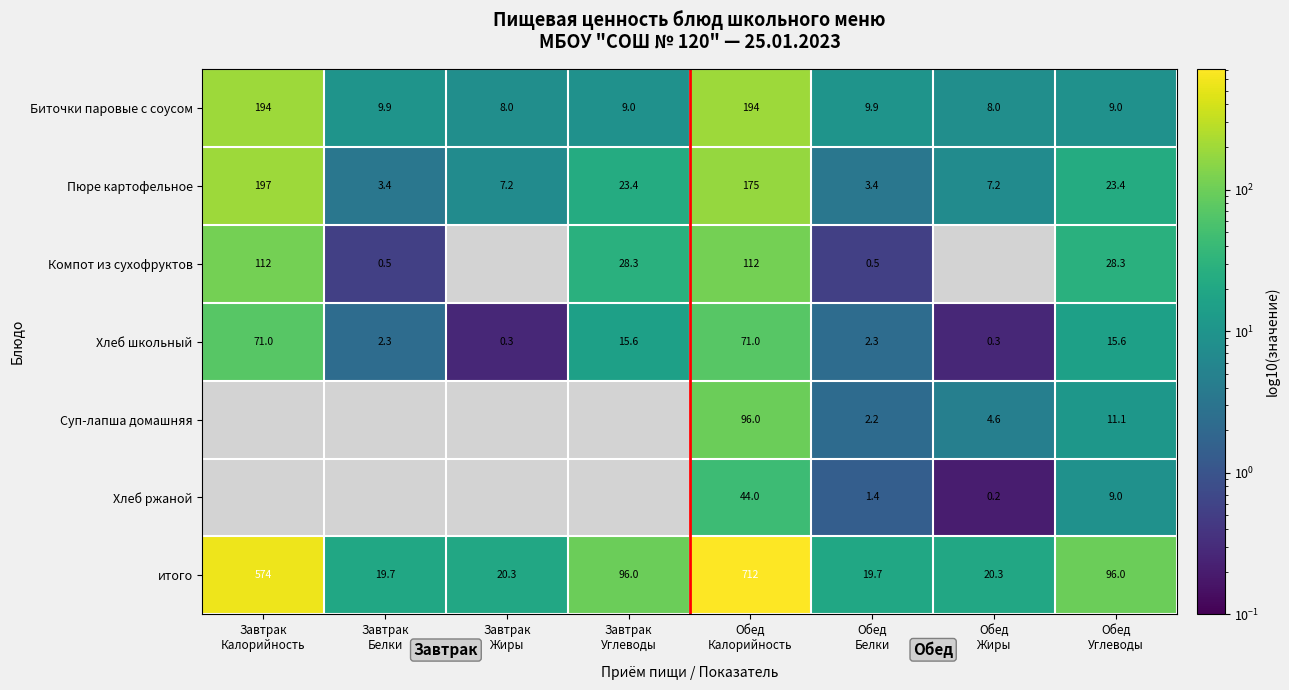

What is the highest value of the Хлеб школьный series?

71.0